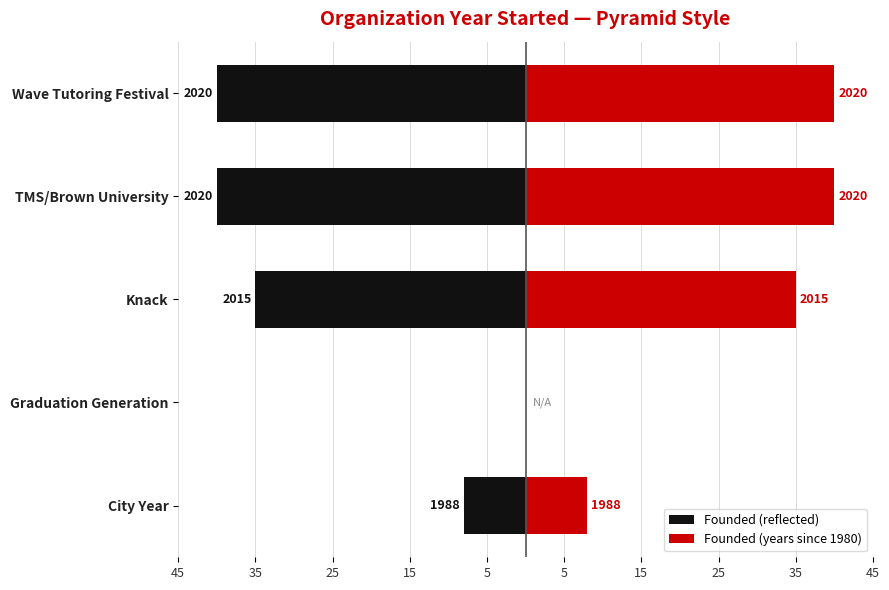

What is the smallest value displayed?

-40